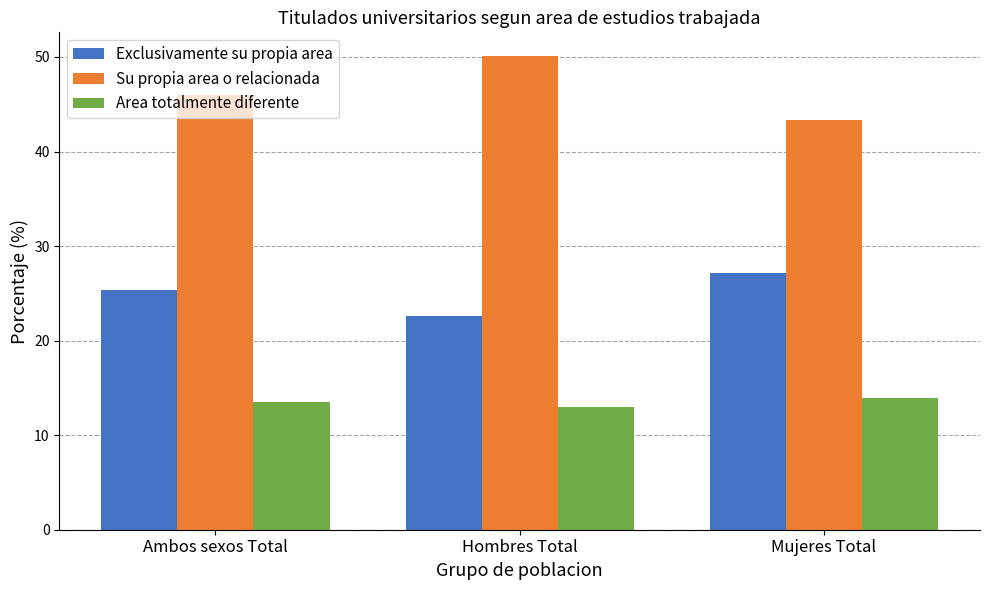

The Su propia area o relacionada series shows 75.9 at Ambos sexos Total. True or false?

False